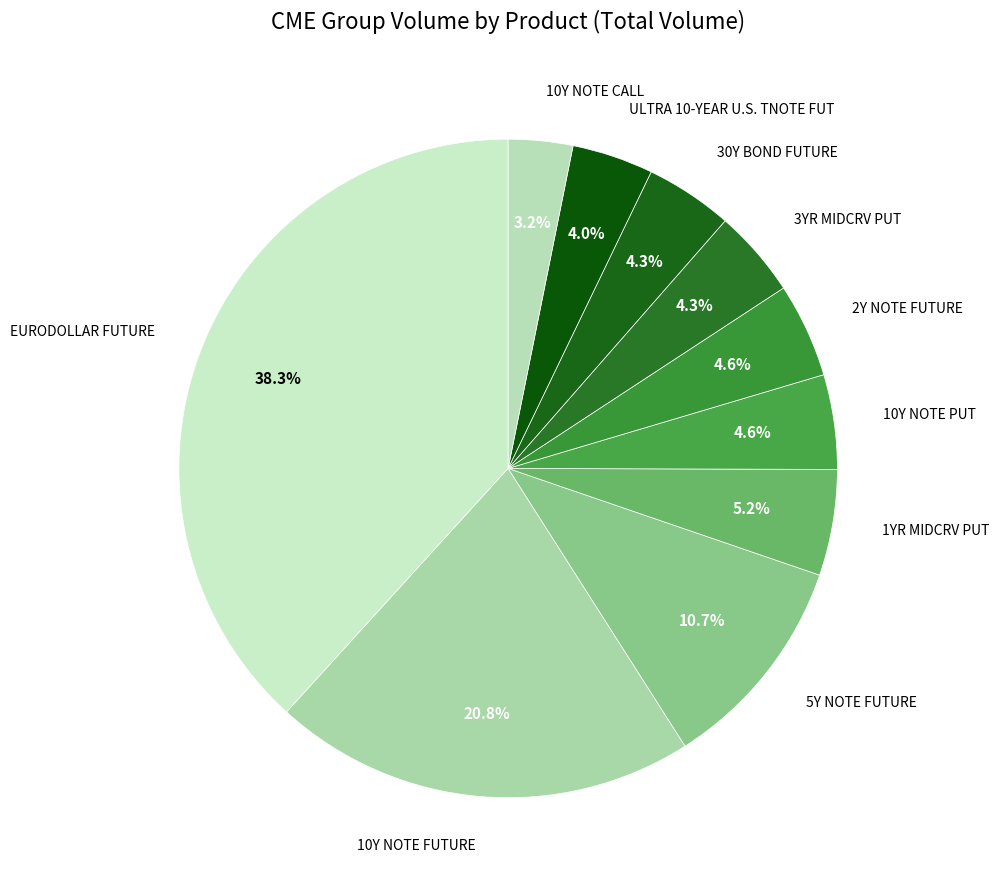

Is the sum of 10Y NOTE CALL and 5Y NOTE FUTURE greater than half?

No